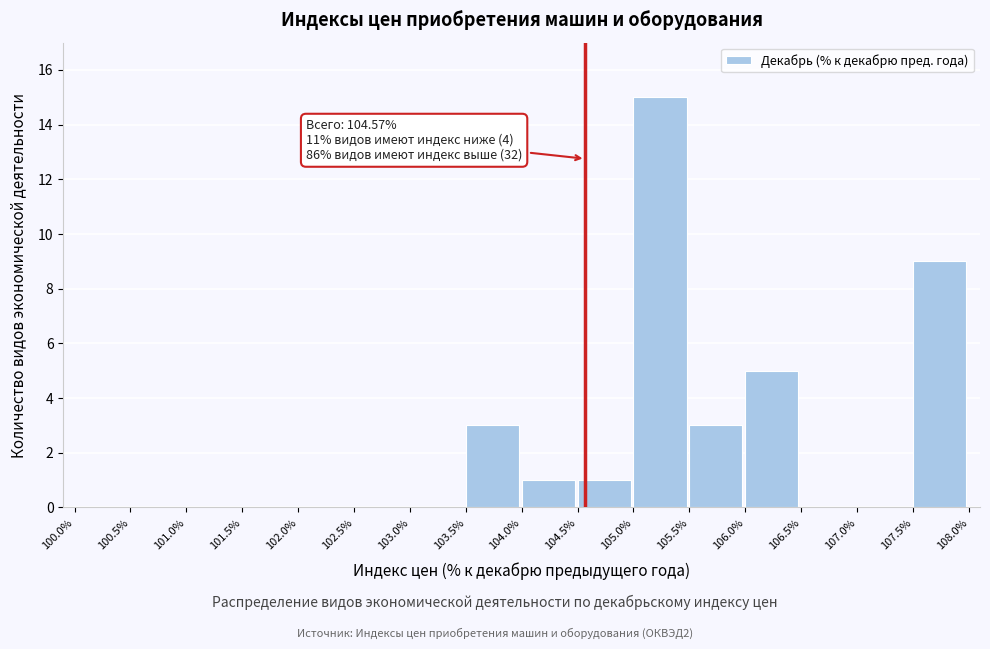

Over which range of the x-axis is the bar tallest?

105.0% to 105.5%